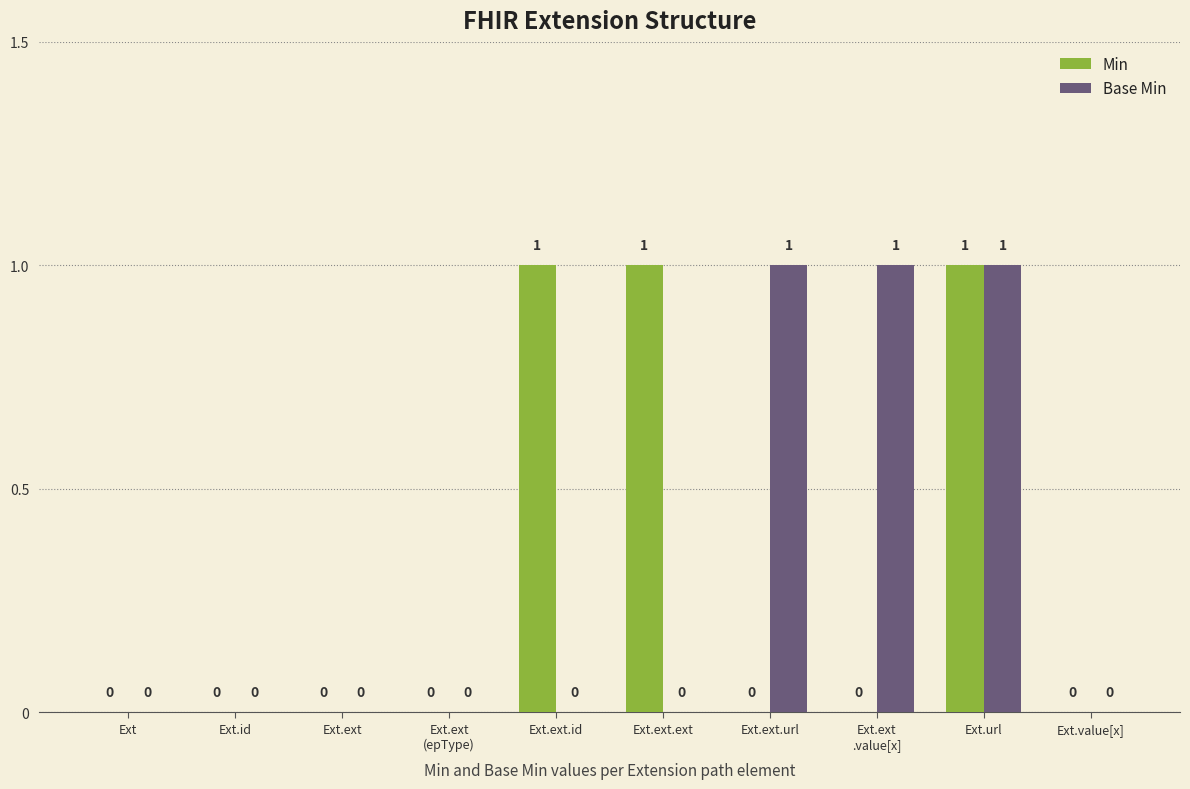

How many values in the Base Min series exceed 0?

3